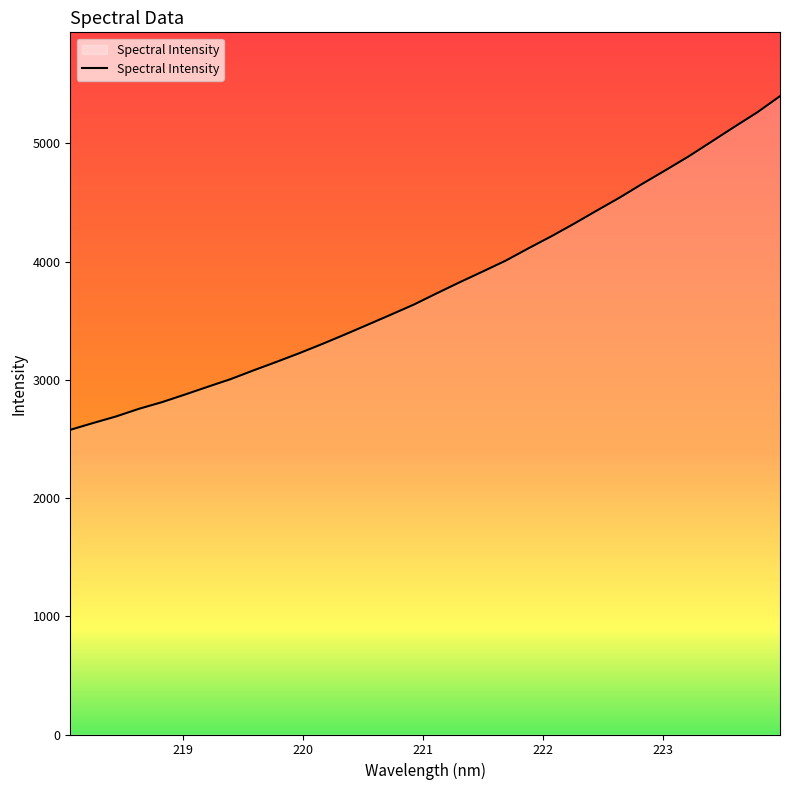

What is the difference between the maximum and minimum values?

2822.4